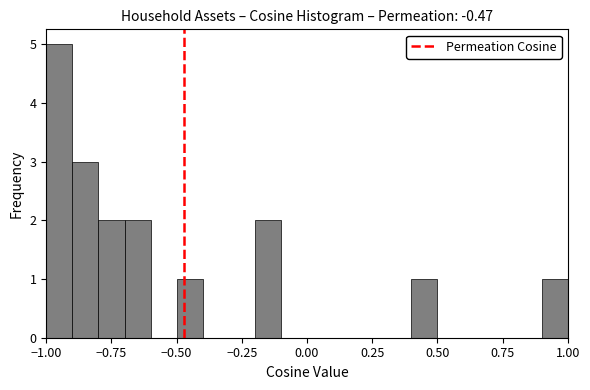

Around what value on the x-axis is the tallest bar? Give the approximate position of its centre, as read against the axis.

-0.95